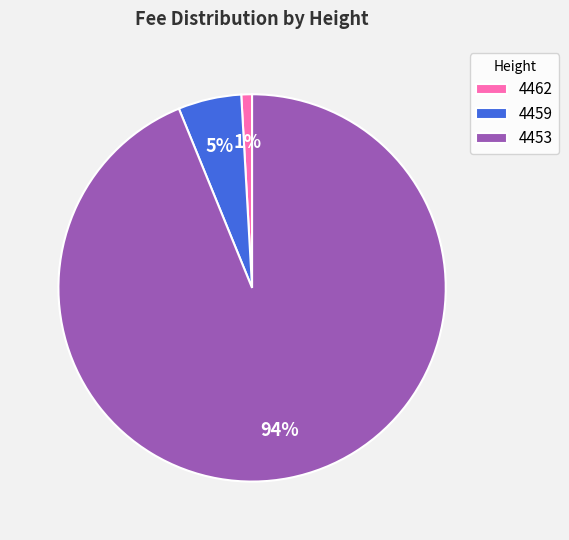

To the nearest percent, what is the difference between the 4462 and 4459 slice percentages?

4%